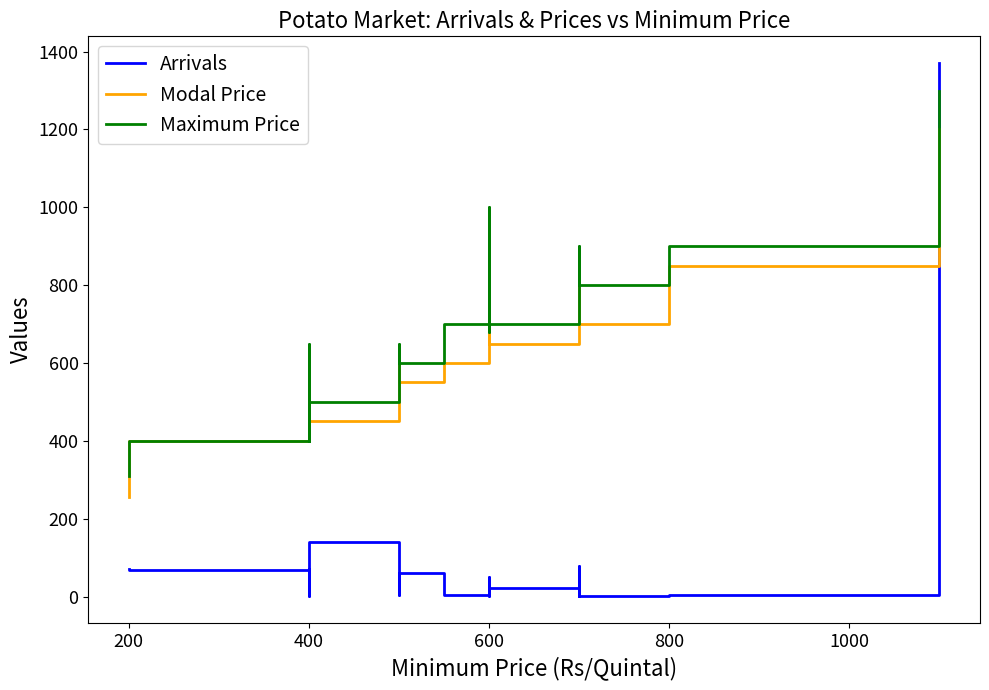

Which series ends up on top after the final intersection of Modal Price and Arrivals?

Arrivals